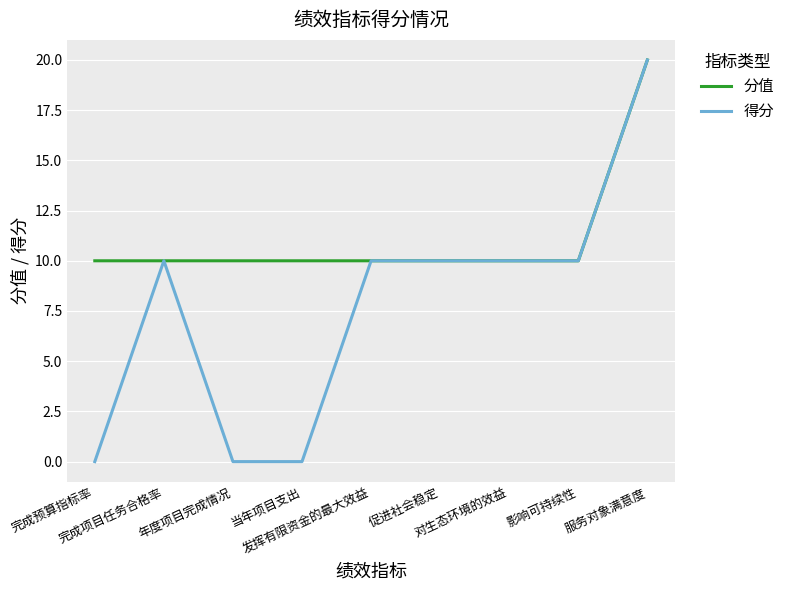

At which category is the sum across all series the highest?

服务对象满意度